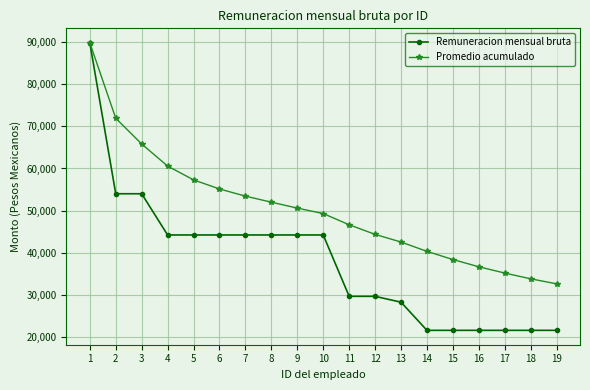

Which series has the largest total across all categories?

Promedio acumulado